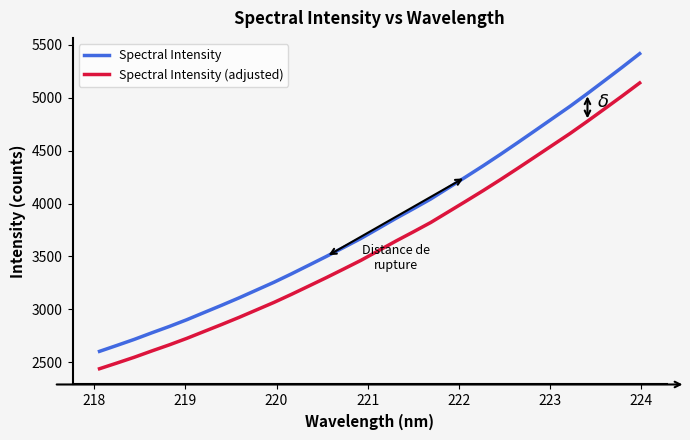

Is this an area chart (filled region under the line)?

No